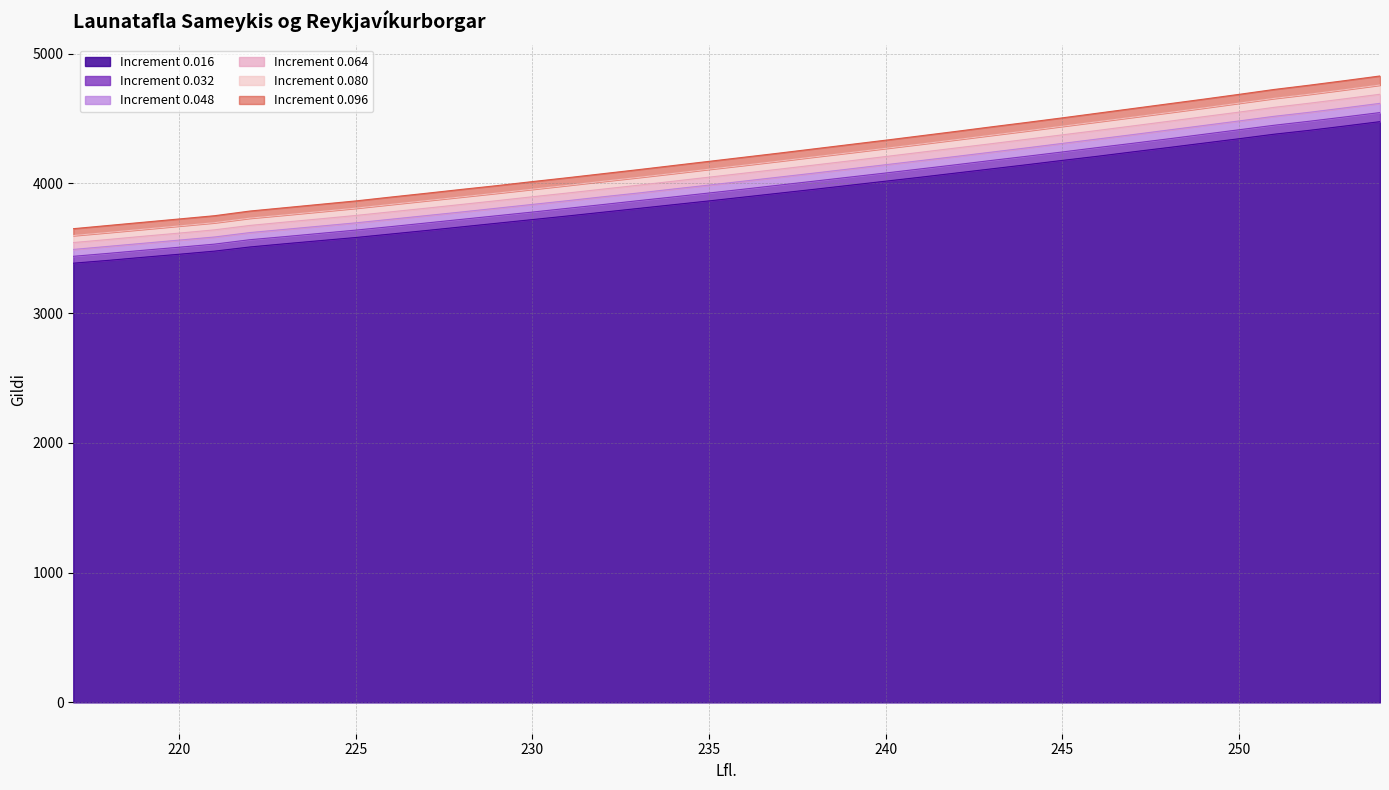

At how many categories does at least one series exceed 4574?

8